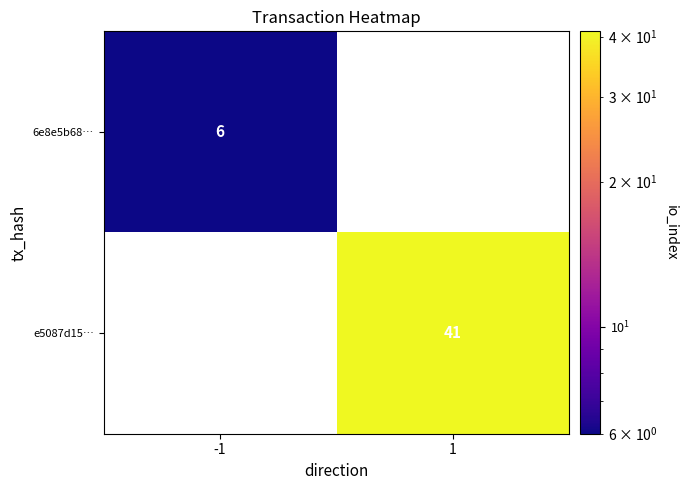

True or false: e5087d15… has a value of 62 at 1.

False